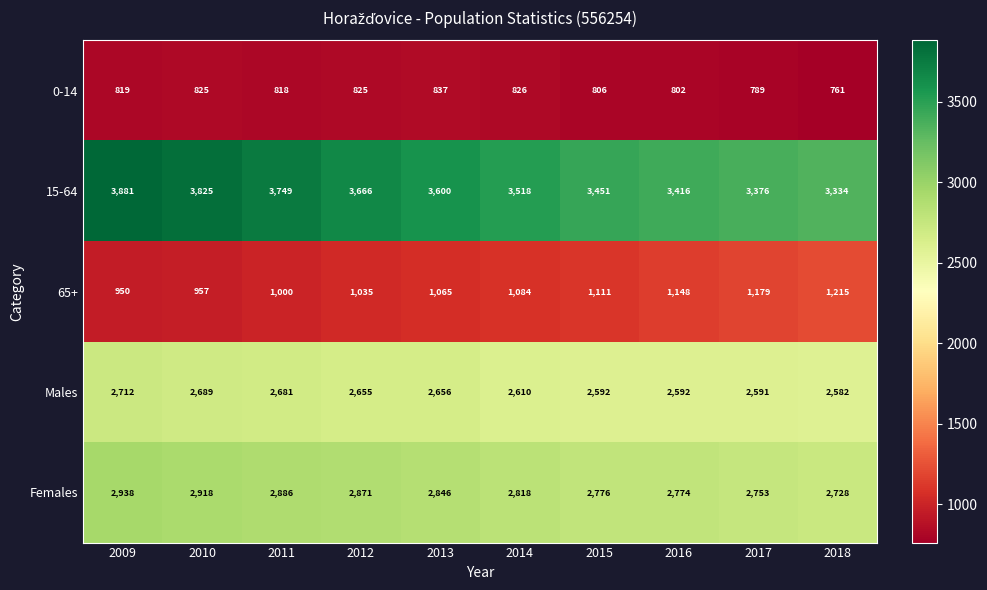

Is it true that 0-14 equals 818 at 2011?

True